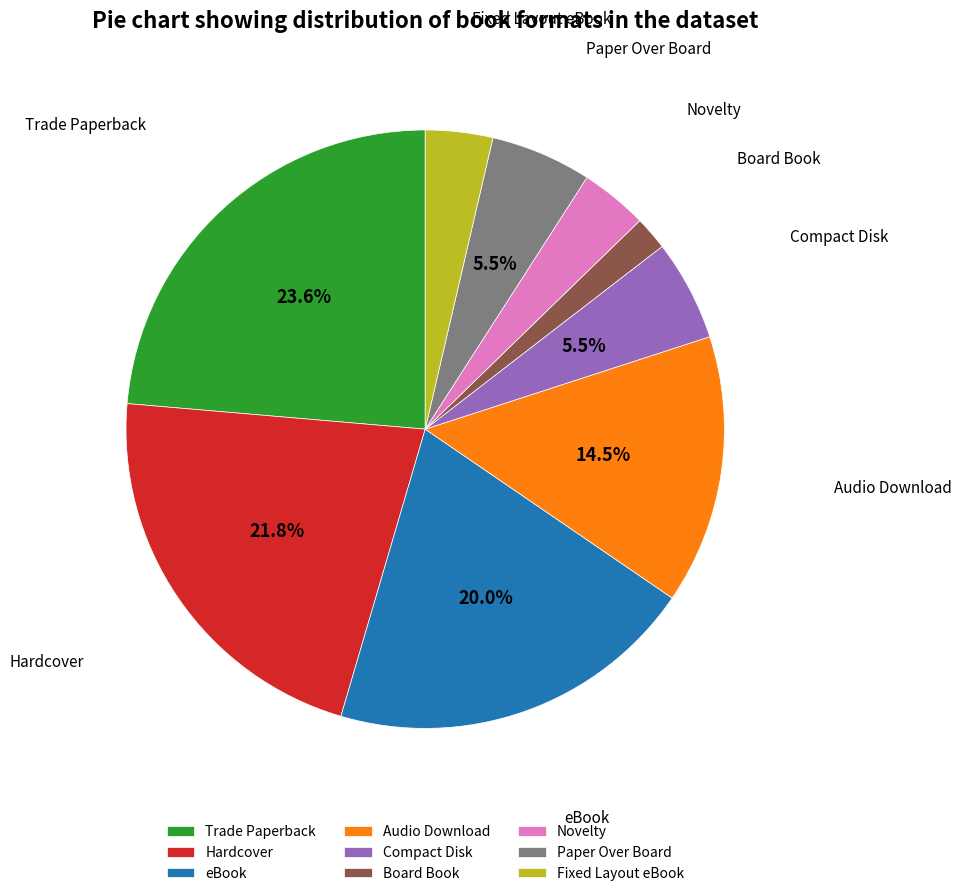

Is there any slice that represents more than half of the pie?

No